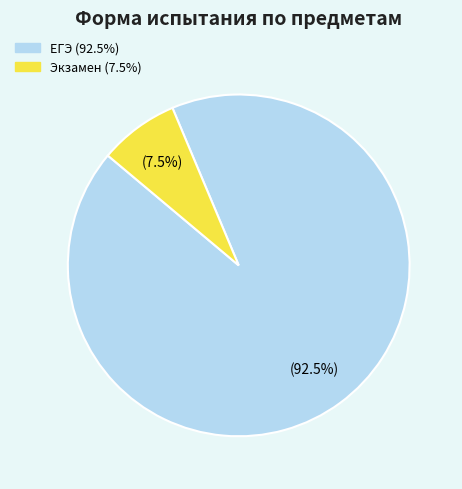

Which has a higher value, Экзамен or ЕГЭ?

ЕГЭ